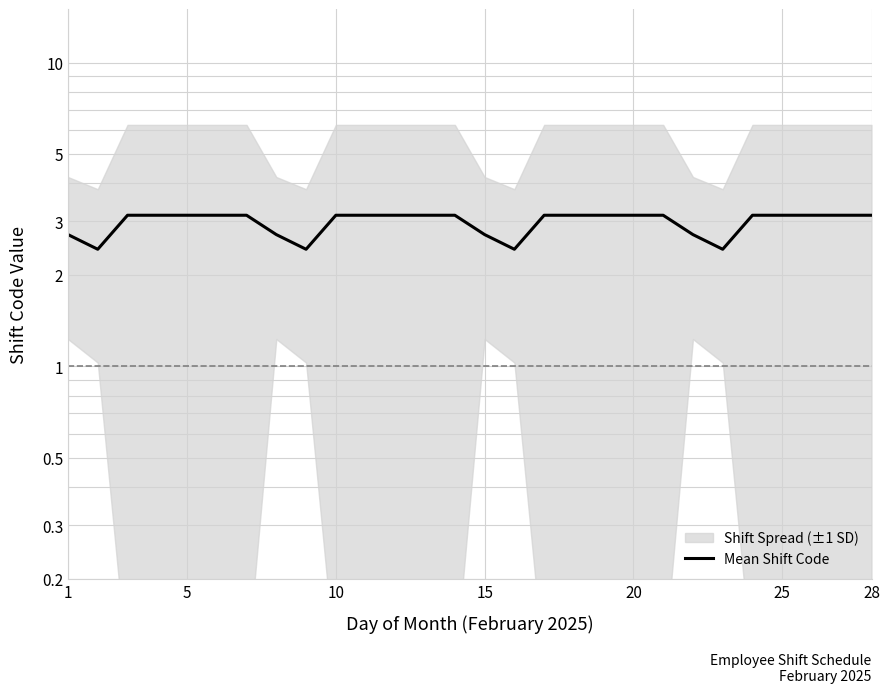

Is this an area chart (filled region under the line)?

No